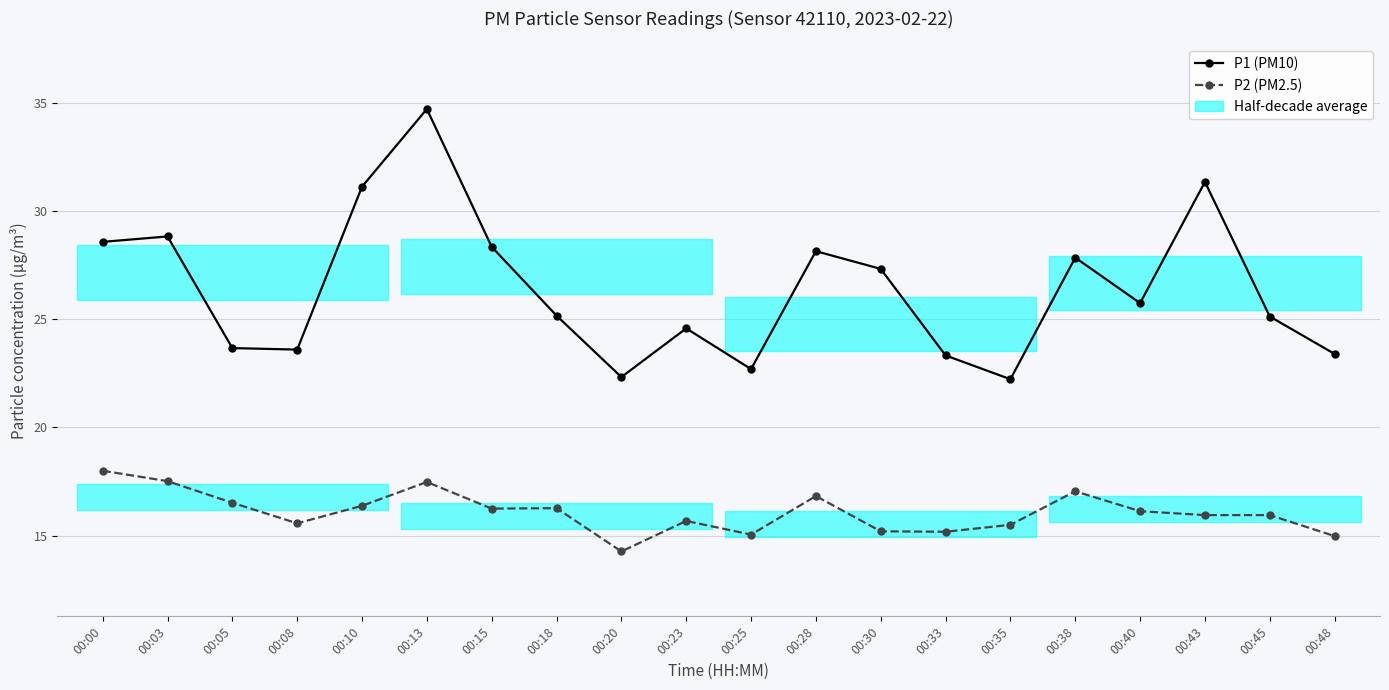

True or false: P1 (PM10) and P2 (PM2.5) cross at least once.

False